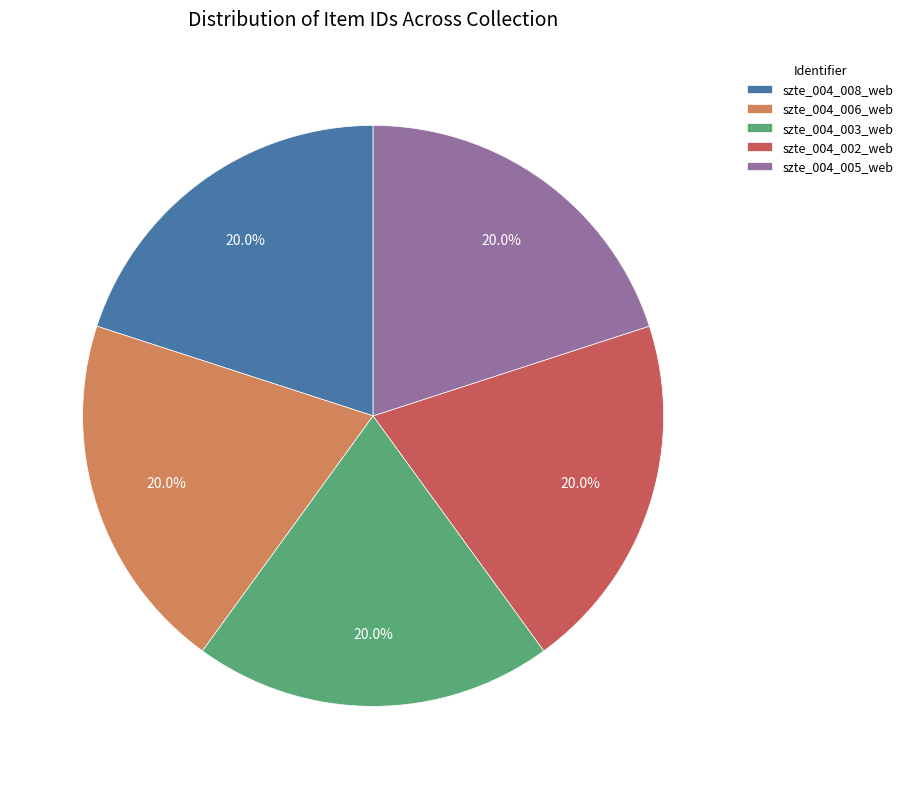

Is it true that szte_004_008_web is 20% of the pie?

True